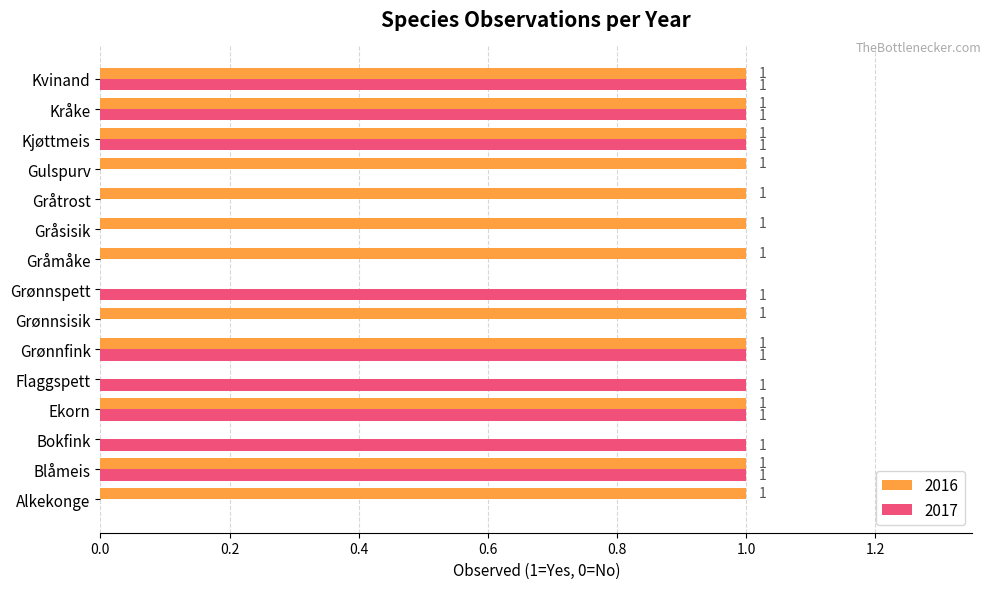

The 2017 series shows 1 at Grønnfink. True or false?

True